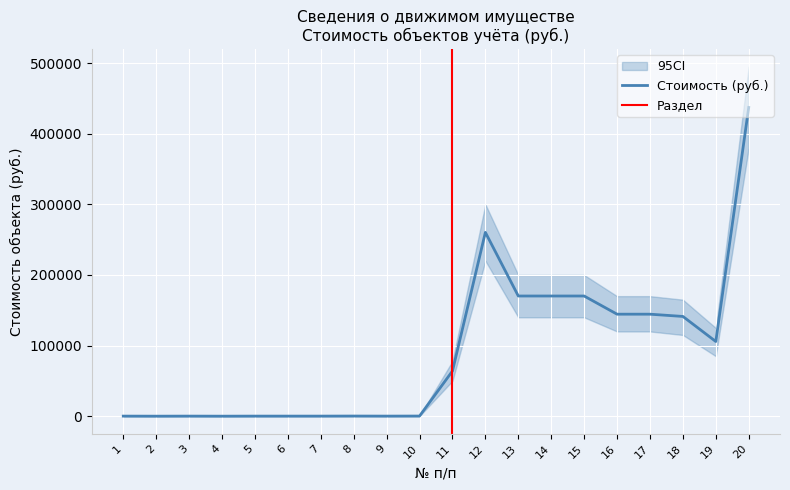

How many data points does each series have?

20